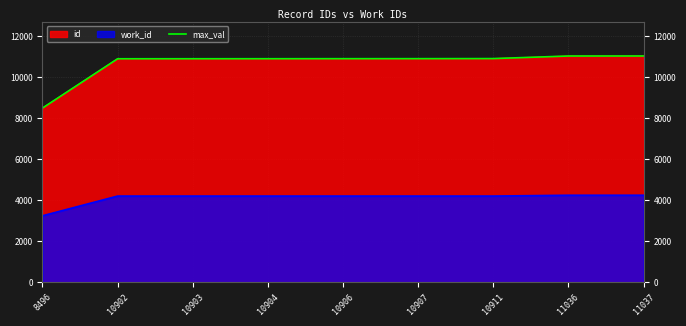

What is the value of the 8th point from the left?

11036